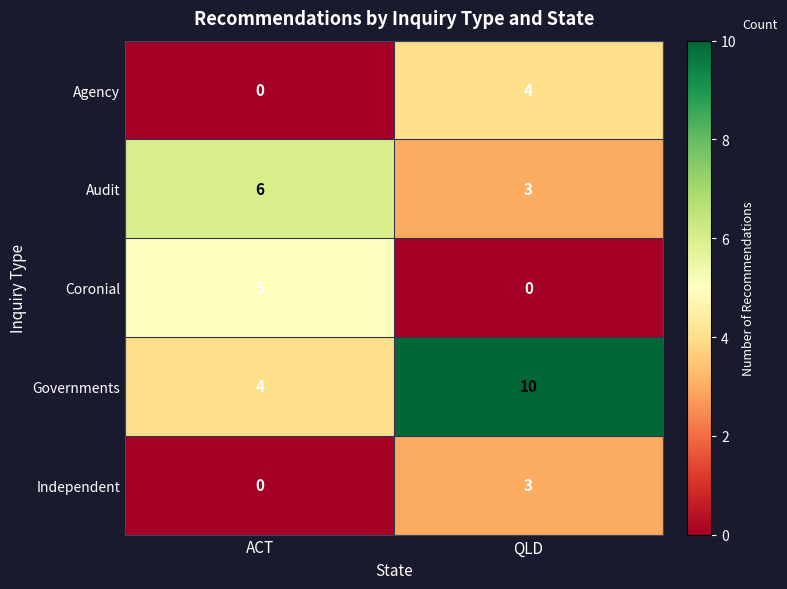

List the series in order of their peak value, highest first.

Governments, Audit, Coronial, Agency, Independent